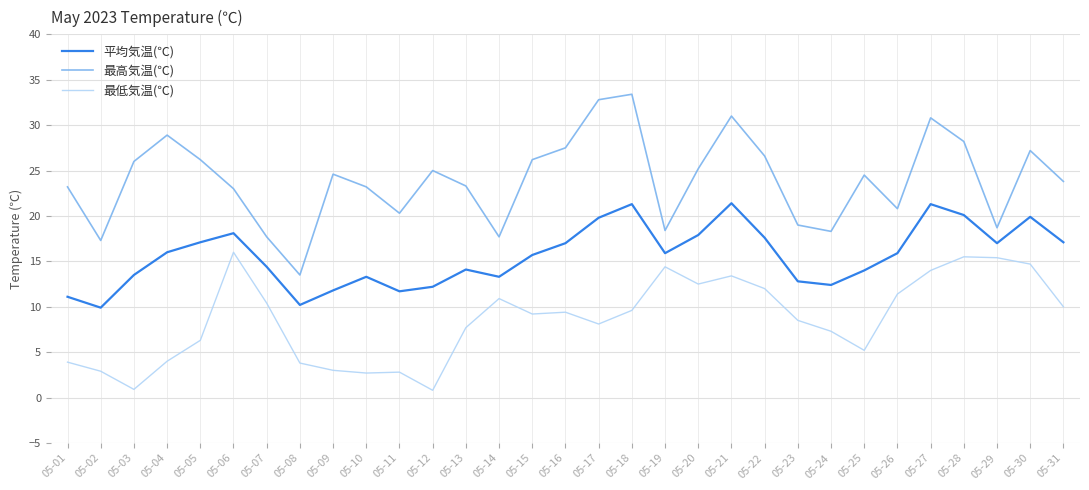

What is the average value of the 最低気温(℃) series?

8.6